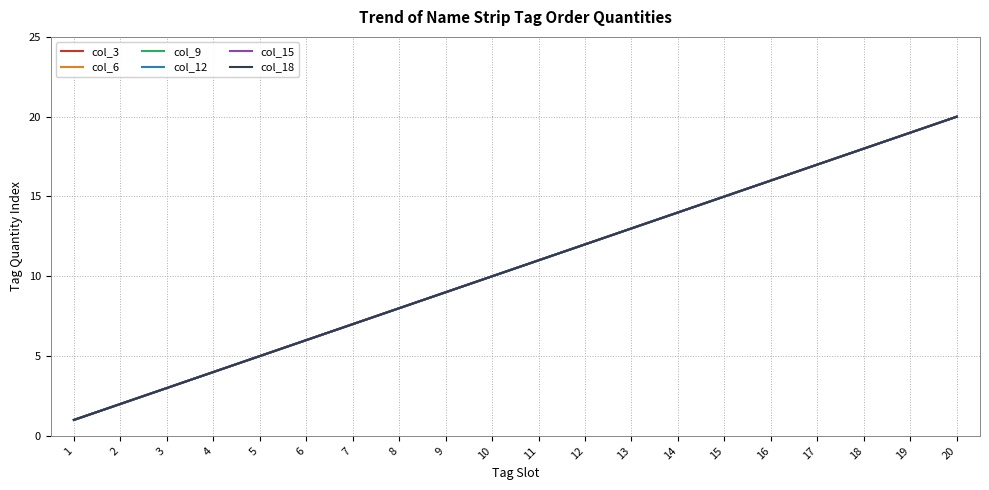

Reading left to right, transcribe all the data shown in this chart.

col_3: 1	2	3	4	5	6	7	8	9	10	11	12	13	14	15	16	17	18	19	20
col_6: 1	2	3	4	5	6	7	8	9	10	11	12	13	14	15	16	17	18	19	20
col_9: 1	2	3	4	5	6	7	8	9	10	11	12	13	14	15	16	17	18	19	20
col_12: 1	2	3	4	5	6	7	8	9	10	11	12	13	14	15	16	17	18	19	20
col_15: 1	2	3	4	5	6	7	8	9	10	11	12	13	14	15	16	17	18	19	20
col_18: 1	2	3	4	5	6	7	8	9	10	11	12	13	14	15	16	17	18	19	20